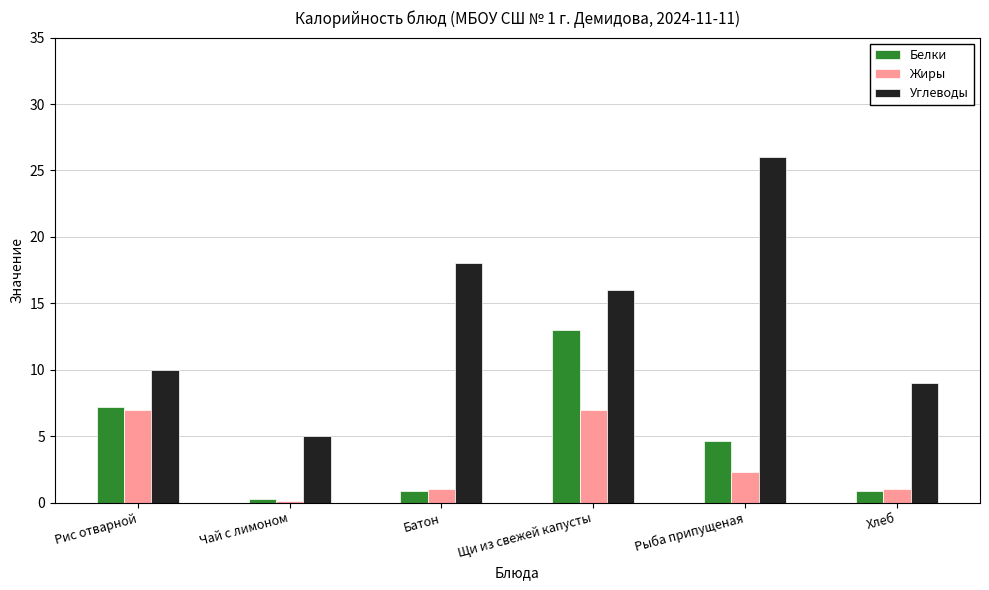

Does the chart contain stacked bars?

No